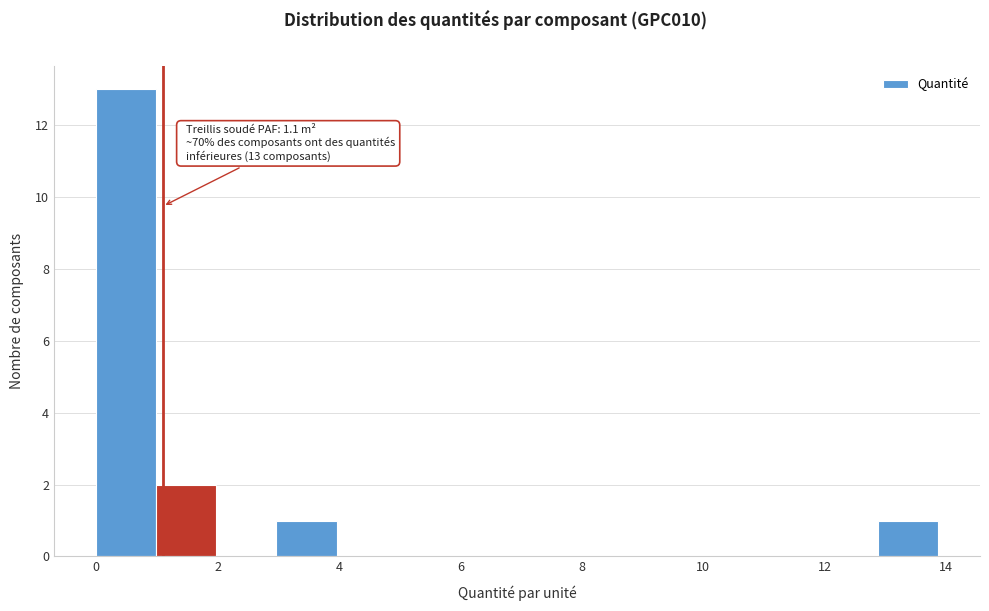

Over which range of the x-axis is the bar tallest?

0.0 to 1.0